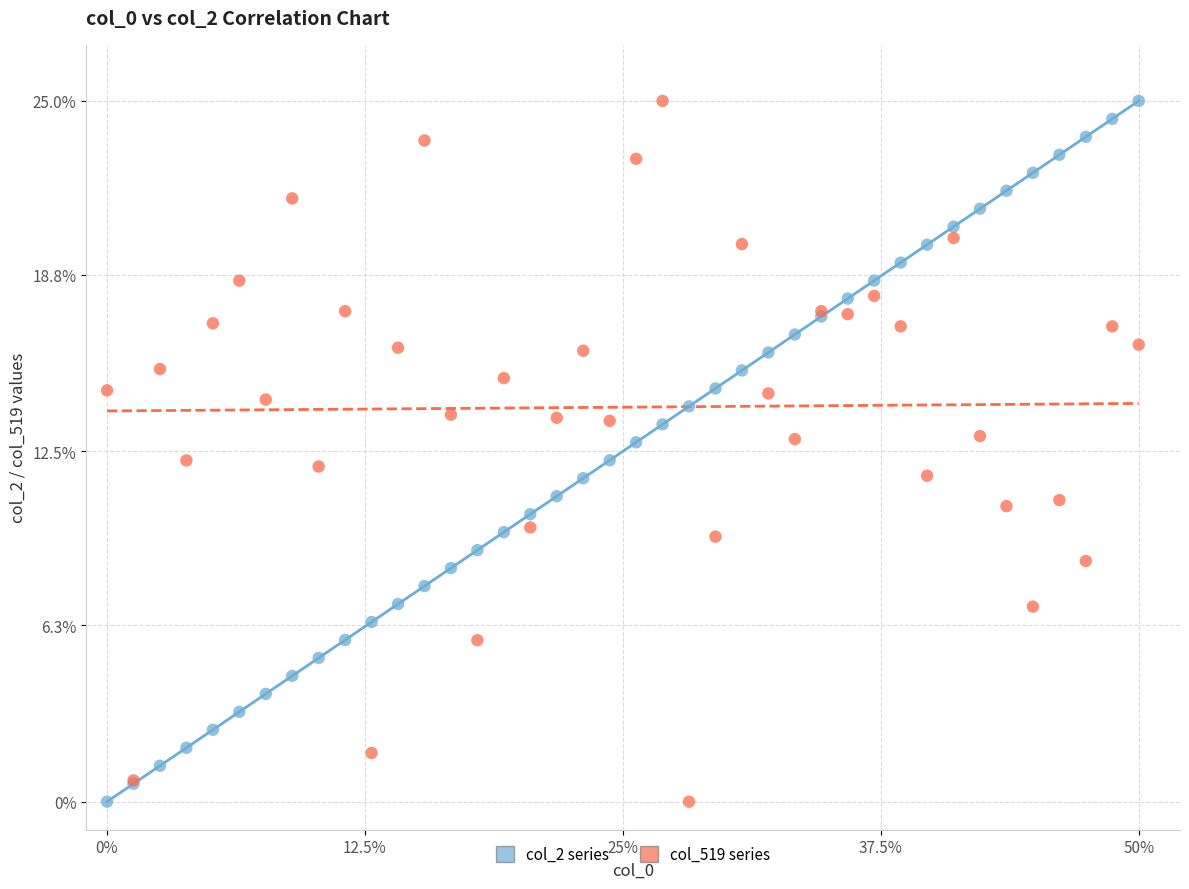

What are all the series names shown in the legend?

col_2 series, col_519 series